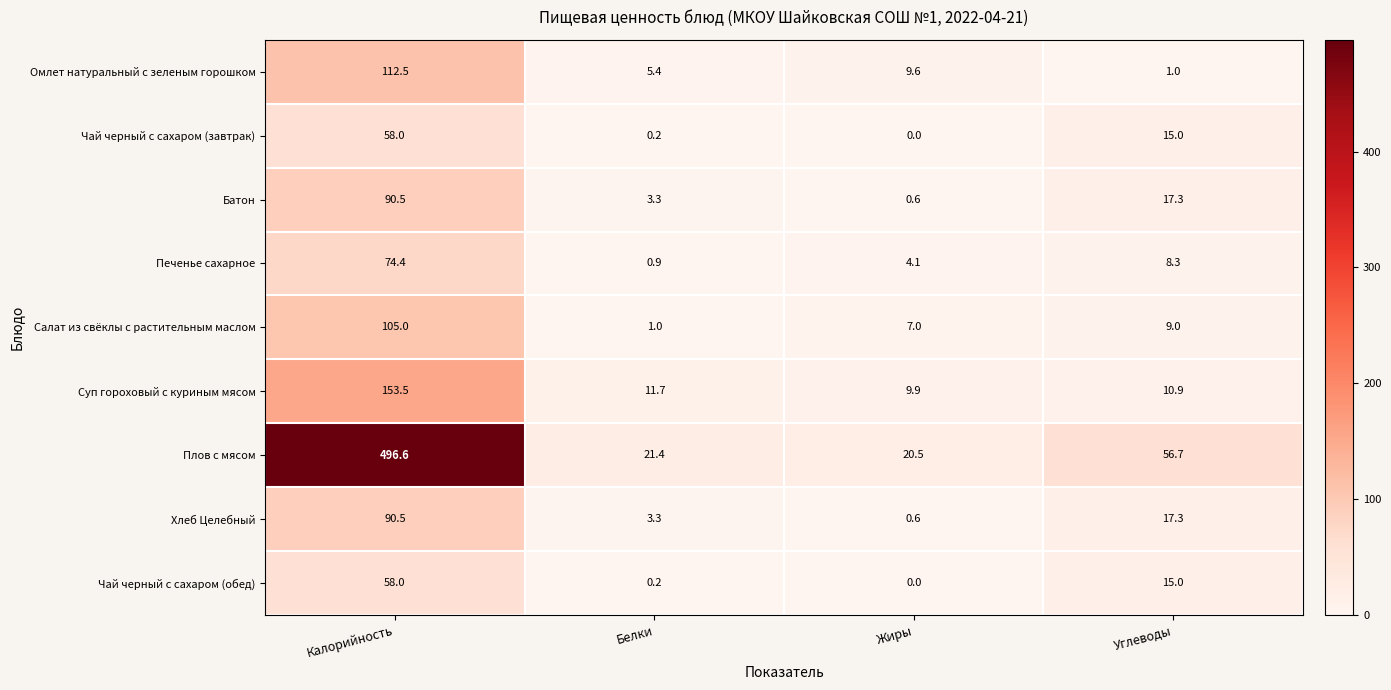

At which label does Печенье сахарное reach its minimum?

Белки